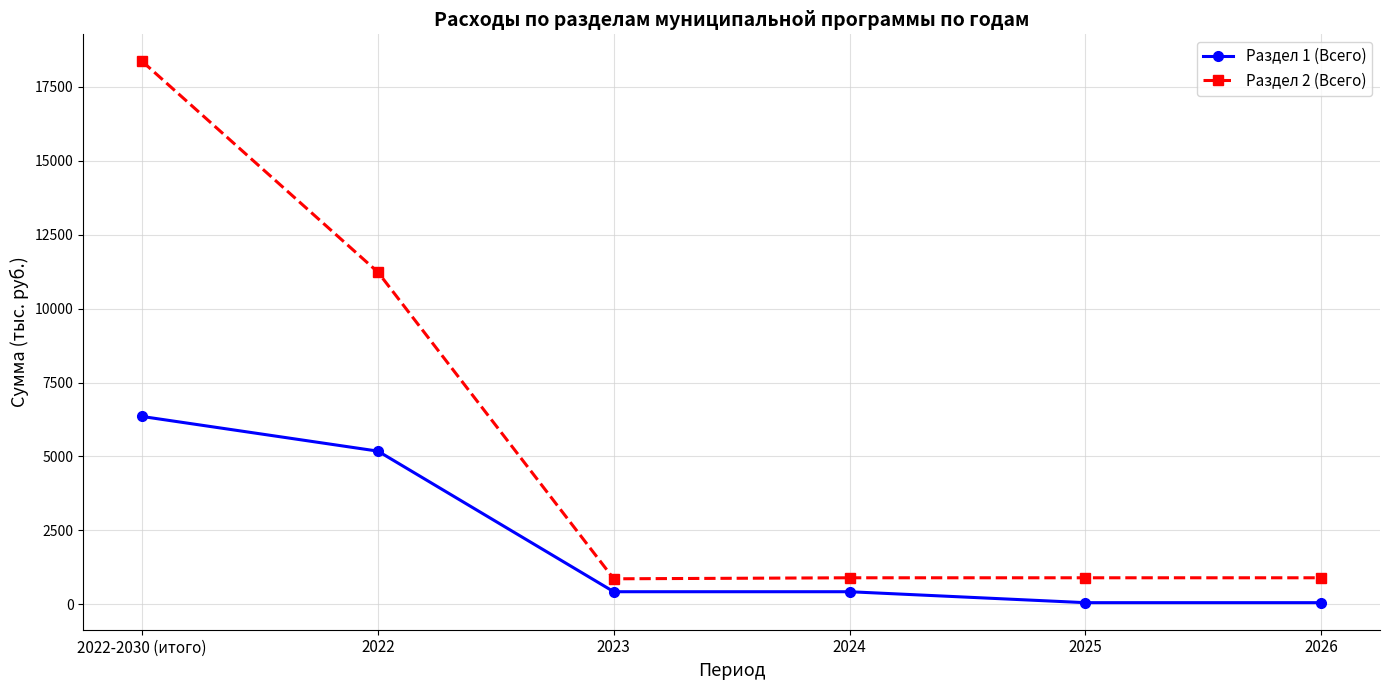

What is the label of the 6th point from the right?

2022-2030 (итого)